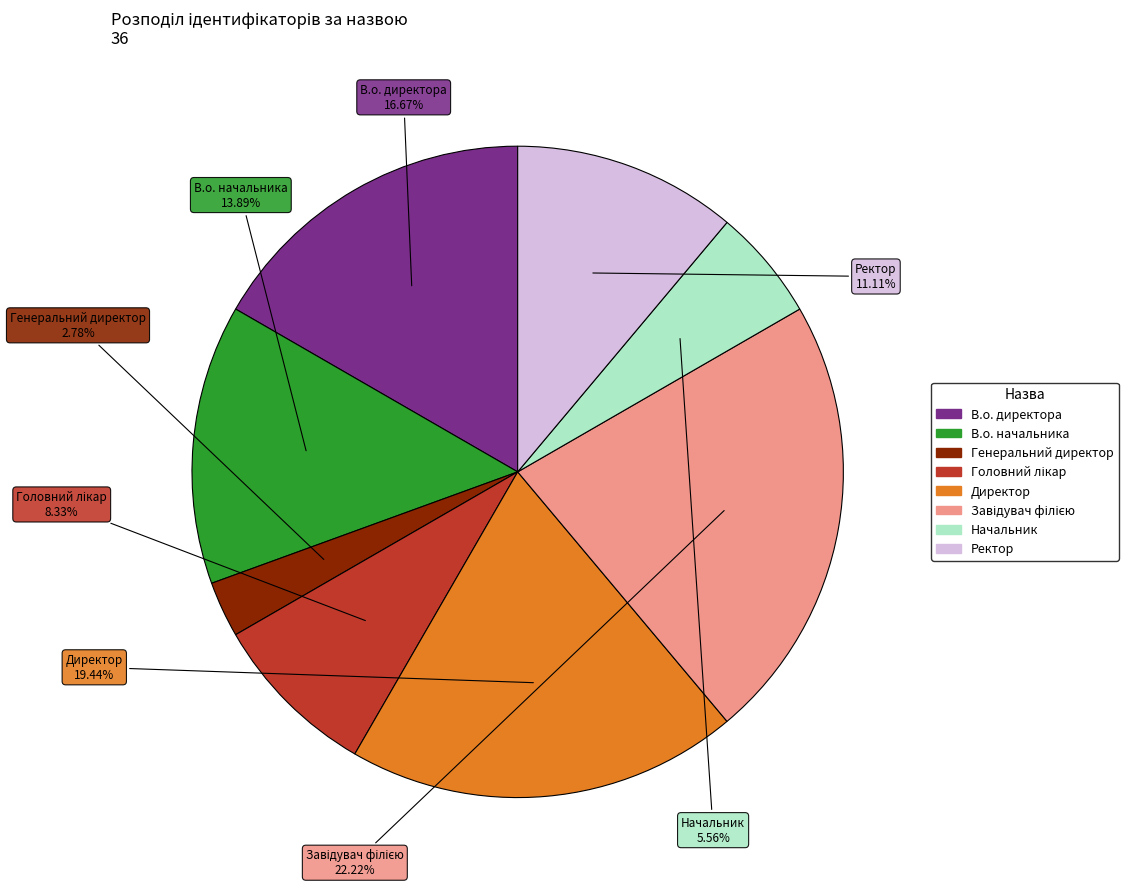

Between В.о. директора and Начальник, which is larger?

В.о. директора